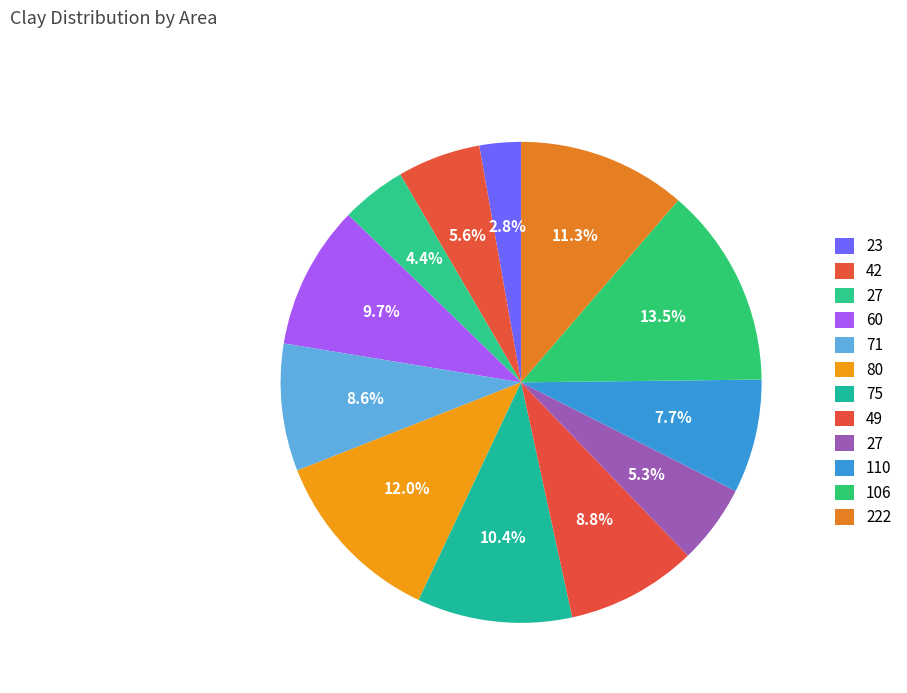

Count the number of slices in the pie.

12